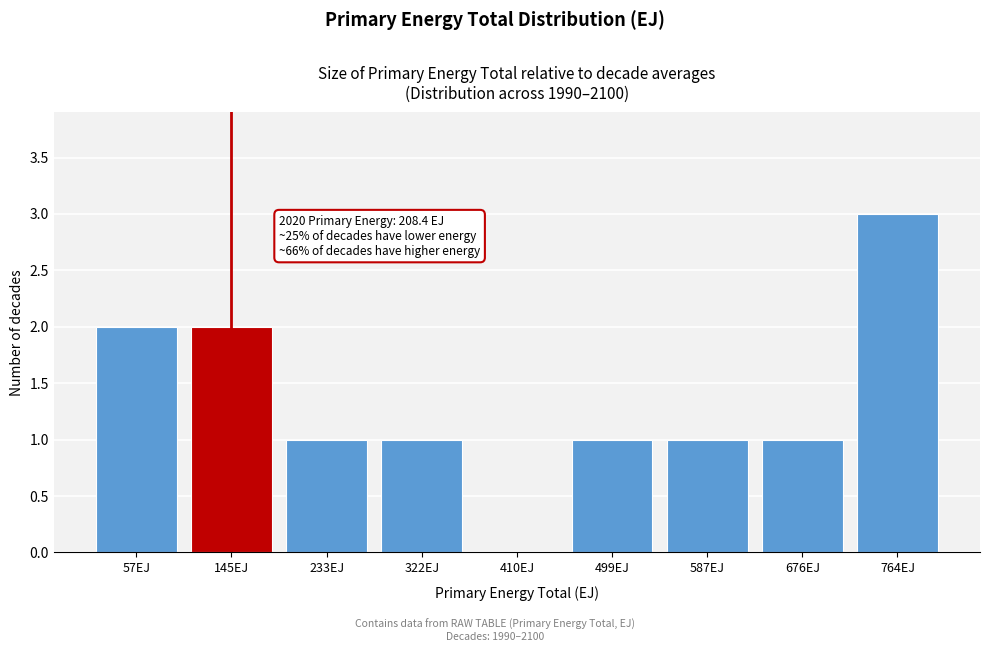

Reading left to right, list all the values displayed in this chart.

57EJ=2	145EJ=2	233EJ=1	322EJ=1	410EJ=0	499EJ=1	587EJ=1	676EJ=1	764EJ=3